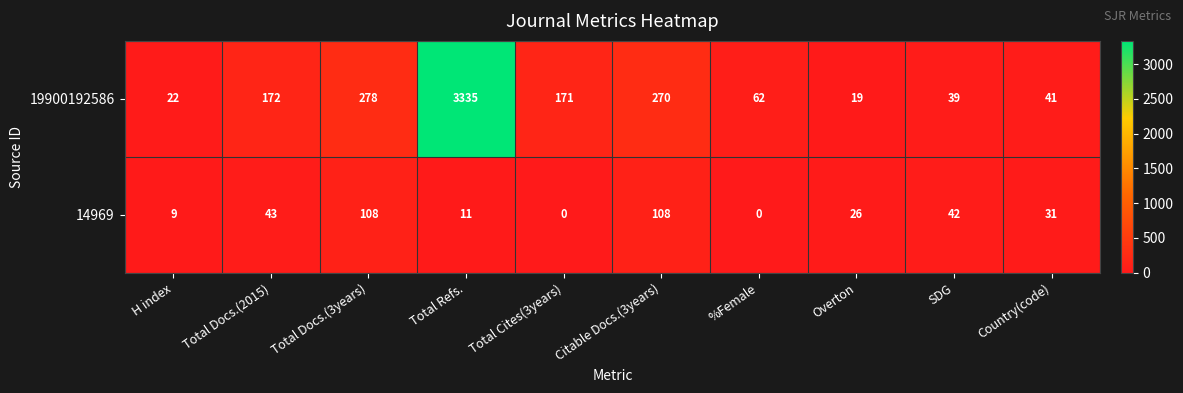

Where is 14969 nearest to the value 54?

Total Docs.(2015)